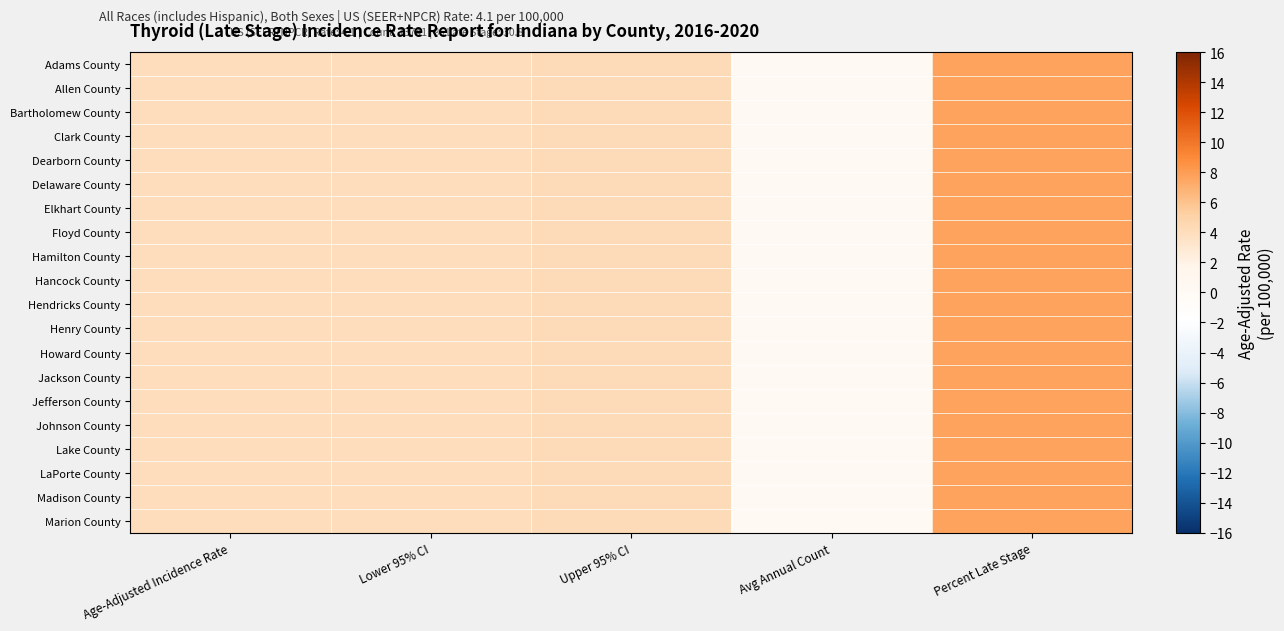

Reading left to right, transcribe all the data shown in this chart.

Adams County: Age-Adjusted Incidence Rate=4.1	Lower 95% CI=4.1	Upper 95% CI=4.2	Avg Annual Count=0.0	Percent Late Stage=7.7
Allen County: Age-Adjusted Incidence Rate=4.1	Lower 95% CI=4.1	Upper 95% CI=4.2	Avg Annual Count=0.0	Percent Late Stage=7.7
Bartholomew County: Age-Adjusted Incidence Rate=4.1	Lower 95% CI=4.1	Upper 95% CI=4.2	Avg Annual Count=0.0	Percent Late Stage=7.7
Clark County: Age-Adjusted Incidence Rate=4.1	Lower 95% CI=4.1	Upper 95% CI=4.2	Avg Annual Count=0.0	Percent Late Stage=7.7
Dearborn County: Age-Adjusted Incidence Rate=4.1	Lower 95% CI=4.1	Upper 95% CI=4.2	Avg Annual Count=0.0	Percent Late Stage=7.7
Delaware County: Age-Adjusted Incidence Rate=4.1	Lower 95% CI=4.1	Upper 95% CI=4.2	Avg Annual Count=0.0	Percent Late Stage=7.7
Elkhart County: Age-Adjusted Incidence Rate=4.1	Lower 95% CI=4.1	Upper 95% CI=4.2	Avg Annual Count=0.0	Percent Late Stage=7.7
Floyd County: Age-Adjusted Incidence Rate=4.1	Lower 95% CI=4.1	Upper 95% CI=4.2	Avg Annual Count=0.0	Percent Late Stage=7.7
Hamilton County: Age-Adjusted Incidence Rate=4.1	Lower 95% CI=4.1	Upper 95% CI=4.2	Avg Annual Count=0.0	Percent Late Stage=7.7
Hancock County: Age-Adjusted Incidence Rate=4.1	Lower 95% CI=4.1	Upper 95% CI=4.2	Avg Annual Count=0.0	Percent Late Stage=7.7
Hendricks County: Age-Adjusted Incidence Rate=4.1	Lower 95% CI=4.1	Upper 95% CI=4.2	Avg Annual Count=0.0	Percent Late Stage=7.7
Henry County: Age-Adjusted Incidence Rate=4.1	Lower 95% CI=4.1	Upper 95% CI=4.2	Avg Annual Count=0.0	Percent Late Stage=7.7
Howard County: Age-Adjusted Incidence Rate=4.1	Lower 95% CI=4.1	Upper 95% CI=4.2	Avg Annual Count=0.0	Percent Late Stage=7.7
Jackson County: Age-Adjusted Incidence Rate=4.1	Lower 95% CI=4.1	Upper 95% CI=4.2	Avg Annual Count=0.0	Percent Late Stage=7.7
Jefferson County: Age-Adjusted Incidence Rate=4.1	Lower 95% CI=4.1	Upper 95% CI=4.2	Avg Annual Count=0.0	Percent Late Stage=7.7
Johnson County: Age-Adjusted Incidence Rate=4.1	Lower 95% CI=4.1	Upper 95% CI=4.2	Avg Annual Count=0.0	Percent Late Stage=7.7
Lake County: Age-Adjusted Incidence Rate=4.1	Lower 95% CI=4.1	Upper 95% CI=4.2	Avg Annual Count=0.0	Percent Late Stage=7.7
LaPorte County: Age-Adjusted Incidence Rate=4.1	Lower 95% CI=4.1	Upper 95% CI=4.2	Avg Annual Count=0.0	Percent Late Stage=7.7
Madison County: Age-Adjusted Incidence Rate=4.1	Lower 95% CI=4.1	Upper 95% CI=4.2	Avg Annual Count=0.0	Percent Late Stage=7.7
Marion County: Age-Adjusted Incidence Rate=4.1	Lower 95% CI=4.1	Upper 95% CI=4.2	Avg Annual Count=0.0	Percent Late Stage=7.7